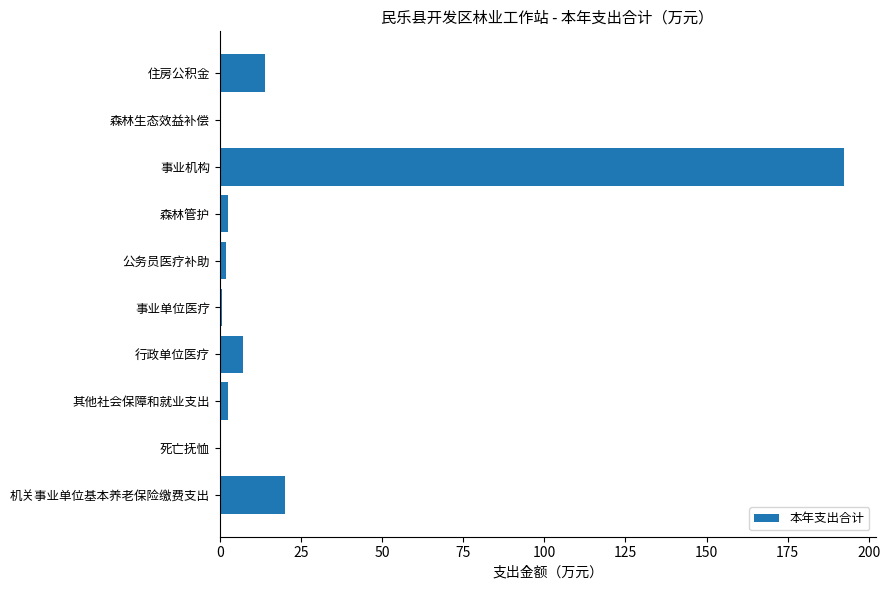

What is the sum of all values?

241.9